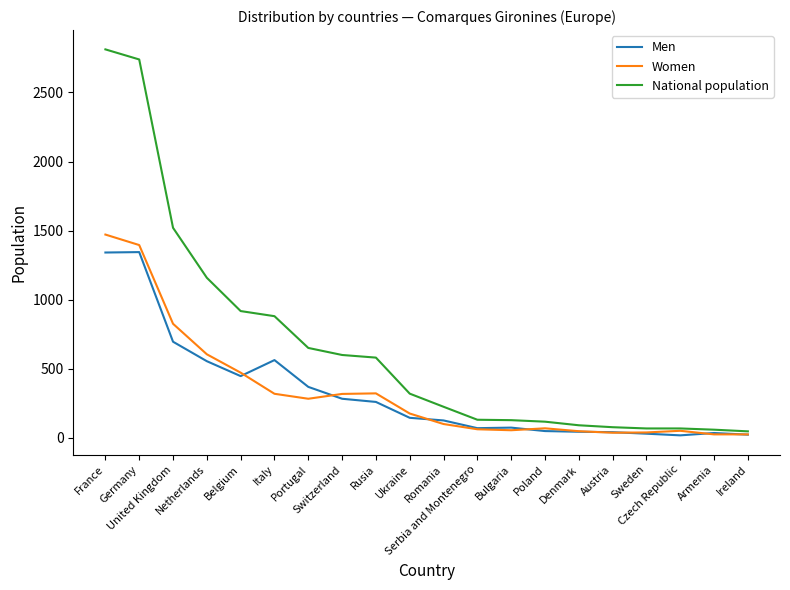

What is the greatest value displayed?

2812